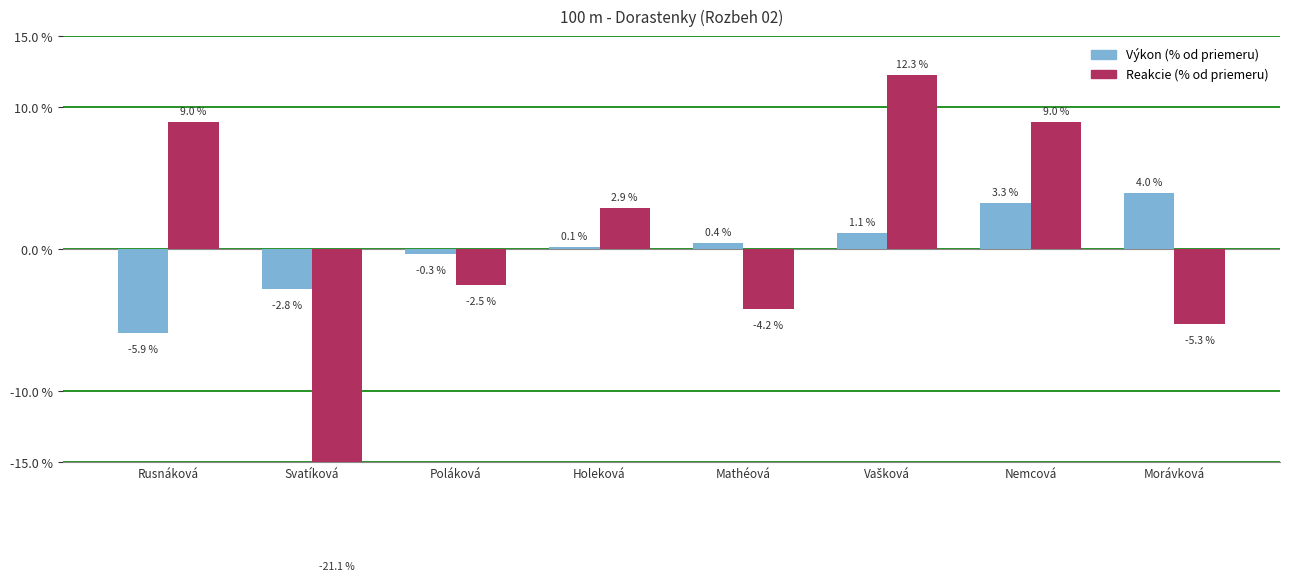

What is the spread (max minus min) of values at Svatíková?

18.4